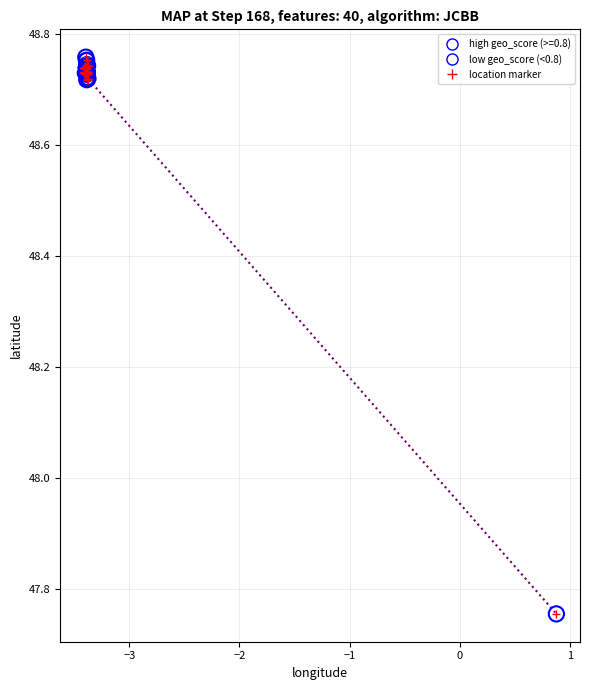

Which series has the largest Y range (max minus min)?

high geo_score (>=0.8)